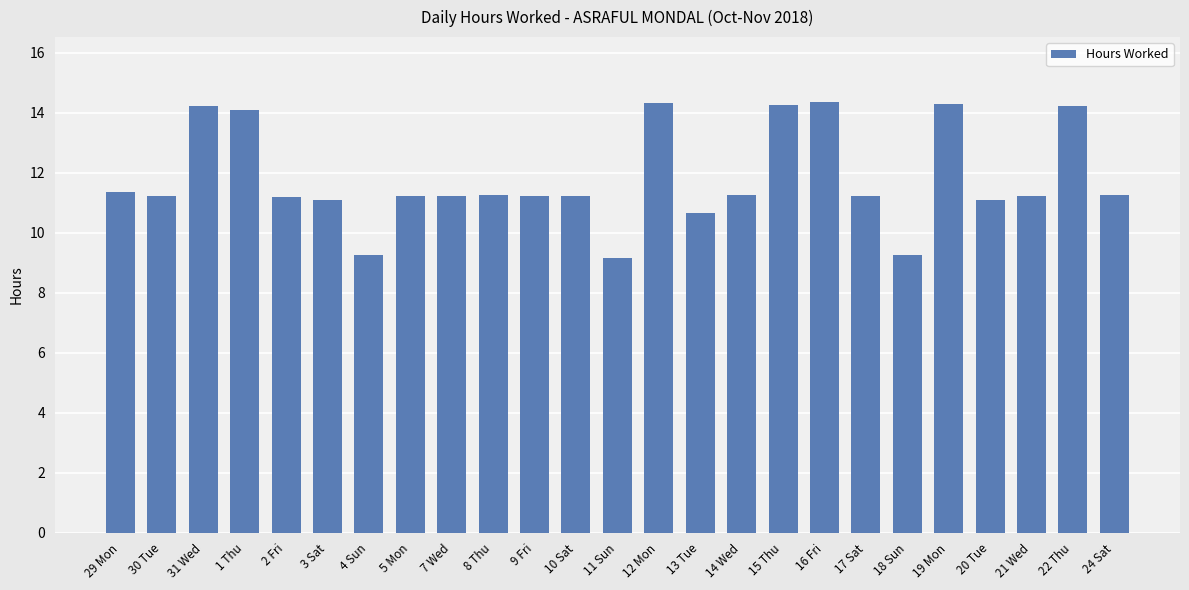

What is the difference between the second highest and minimum values?

5.2